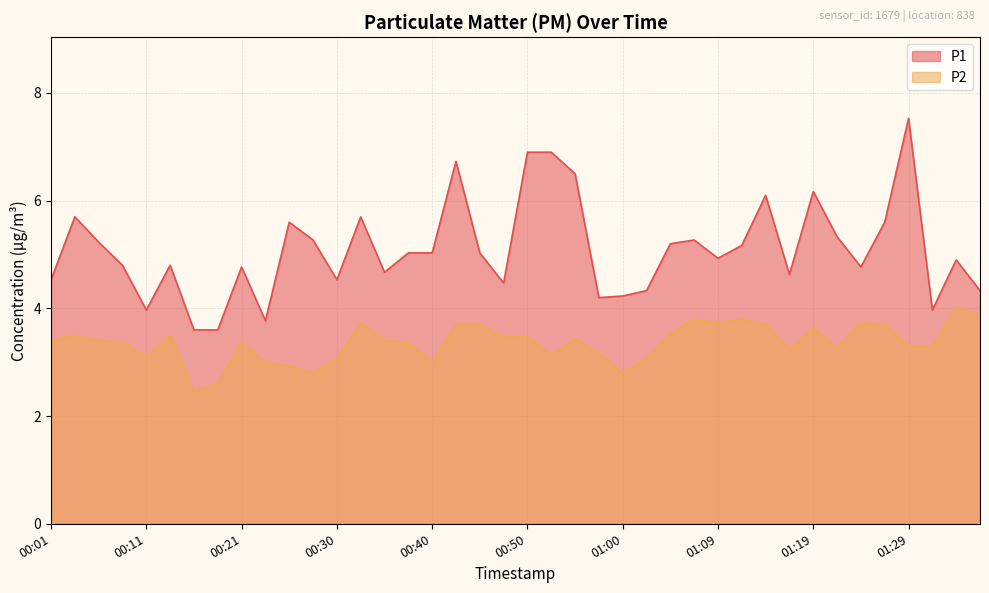

What is the difference between the maximum and minimum values in the P1 series?

3.9